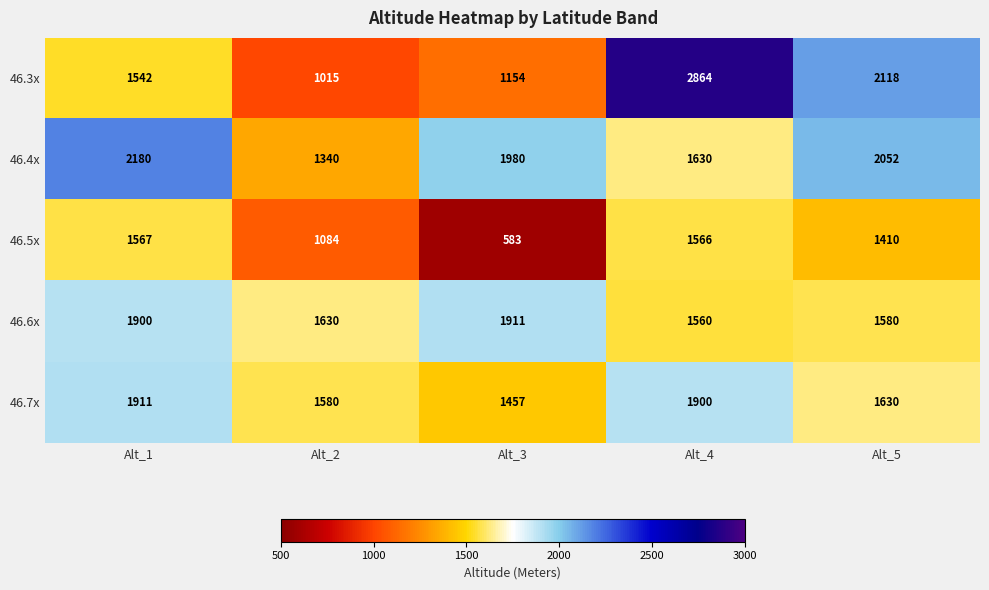

True or false: 46.6x has a value of 1900 at Alt_1.

True